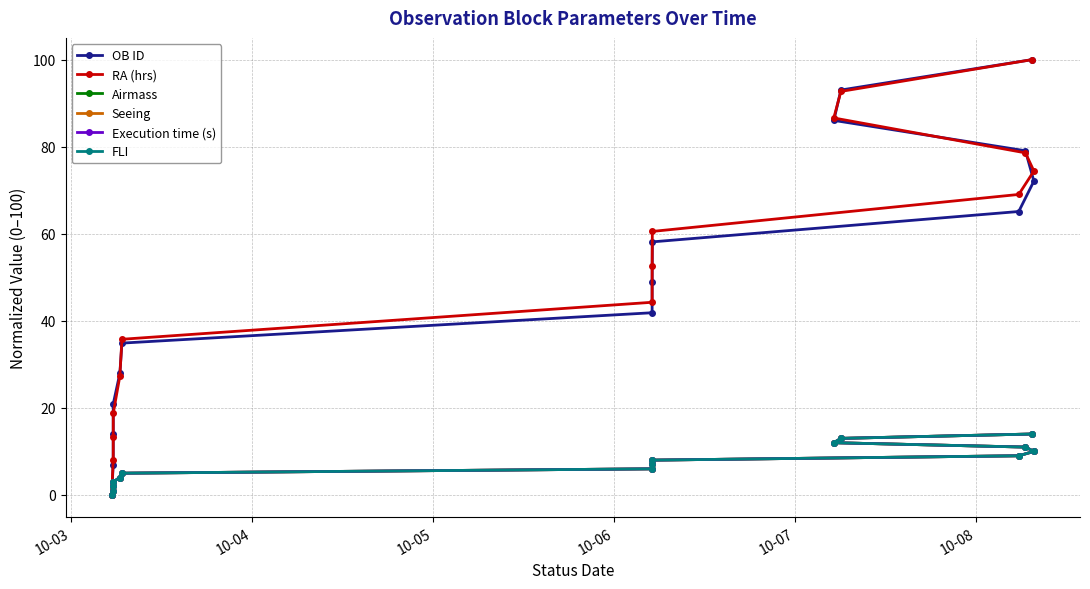

How many lines are shown in the chart?

6